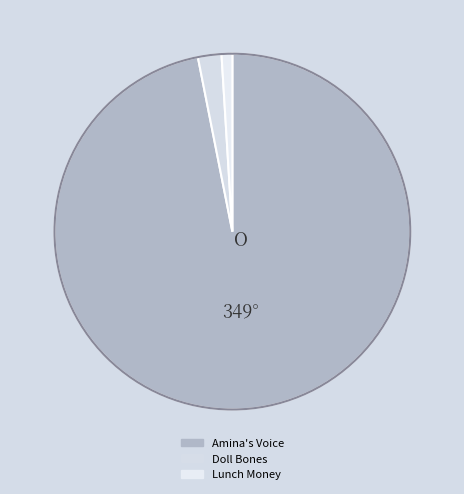

Is Lunch Money the majority of the pie?

No